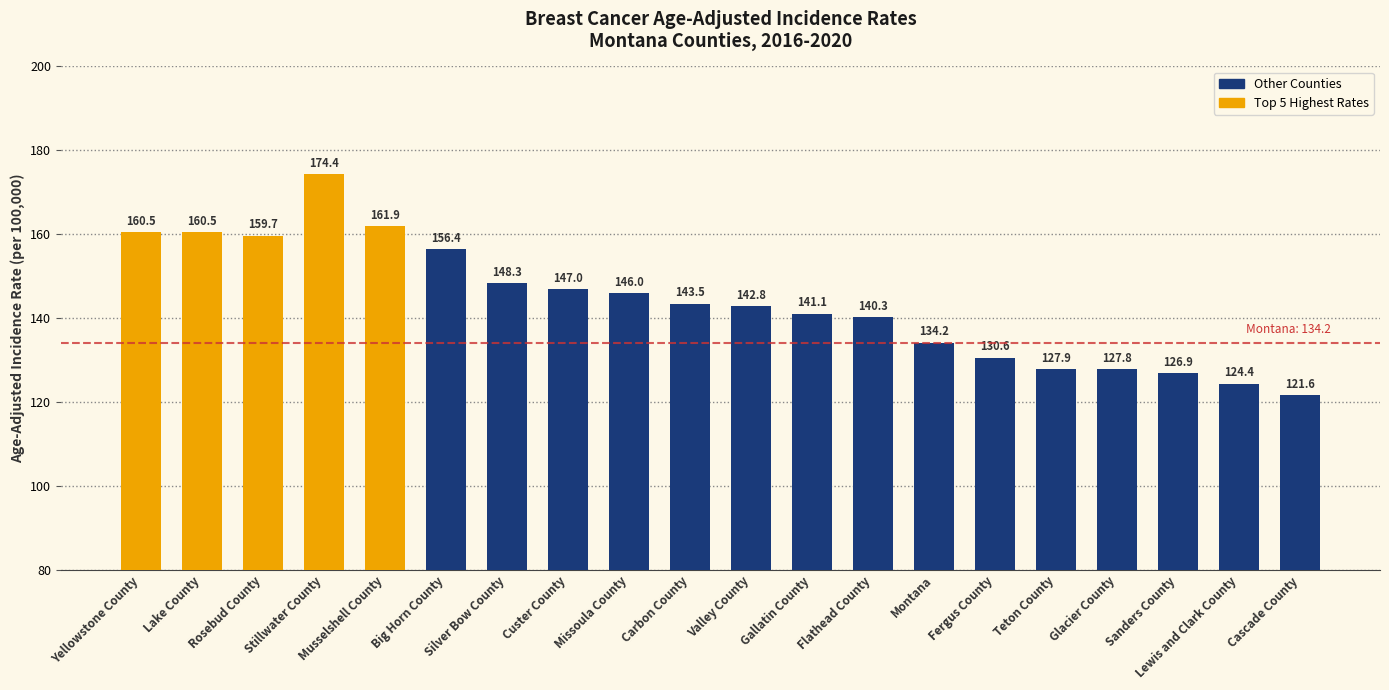

Reading right to left, list all the values displayed in this chart.

Cascade County=121.6	Lewis and Clark County=124.4	Sanders County=126.9	Glacier County=127.8	Teton County=127.9	Fergus County=130.6	Montana=134.2	Flathead County=140.3	Gallatin County=141.1	Valley County=142.8	Carbon County=143.5	Missoula County=146.0	Custer County=147.0	Silver Bow County=148.3	Big Horn County=156.4	Musselshell County=161.9	Stillwater County=174.4	Rosebud County=159.7	Lake County=160.5	Yellowstone County=160.5